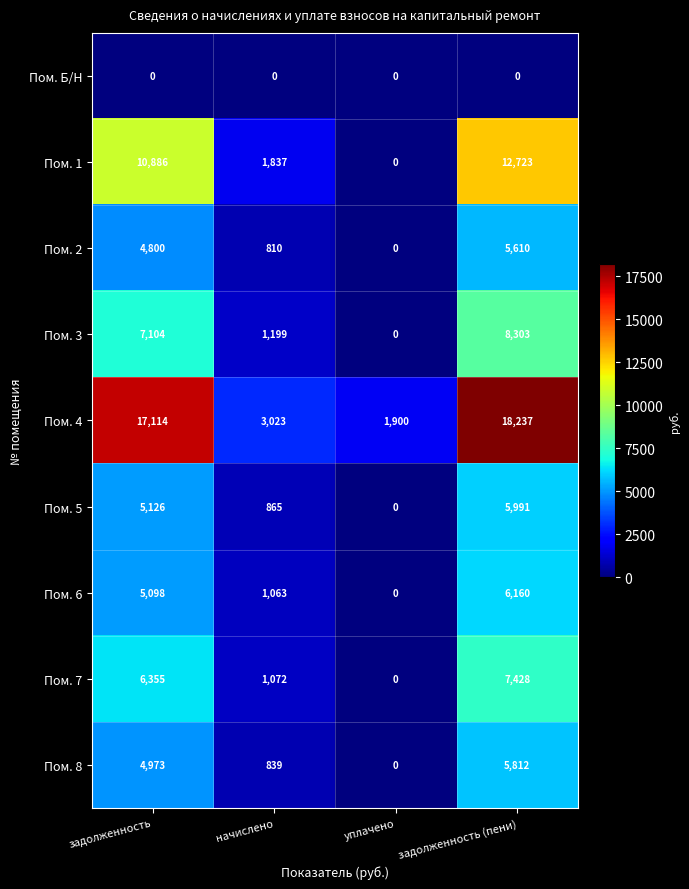

Rank the series at задолженность (пени) from highest to lowest value.

Пом. 4, Пом. 1, Пом. 3, Пом. 7, Пом. 6, Пом. 5, Пом. 8, Пом. 2, Пом. Б/Н